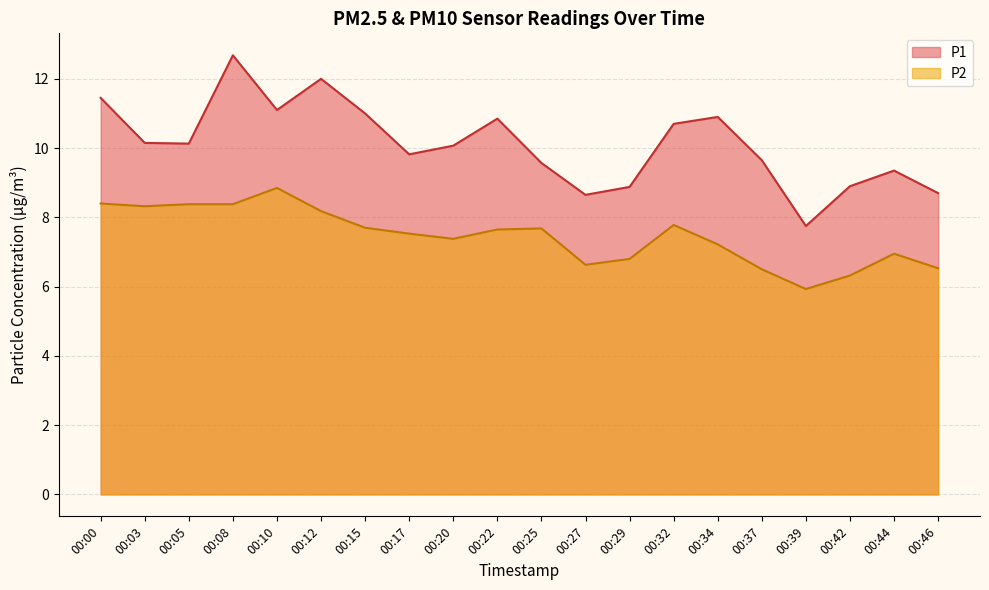

Where is P1 nearest to the value 10?

00:20